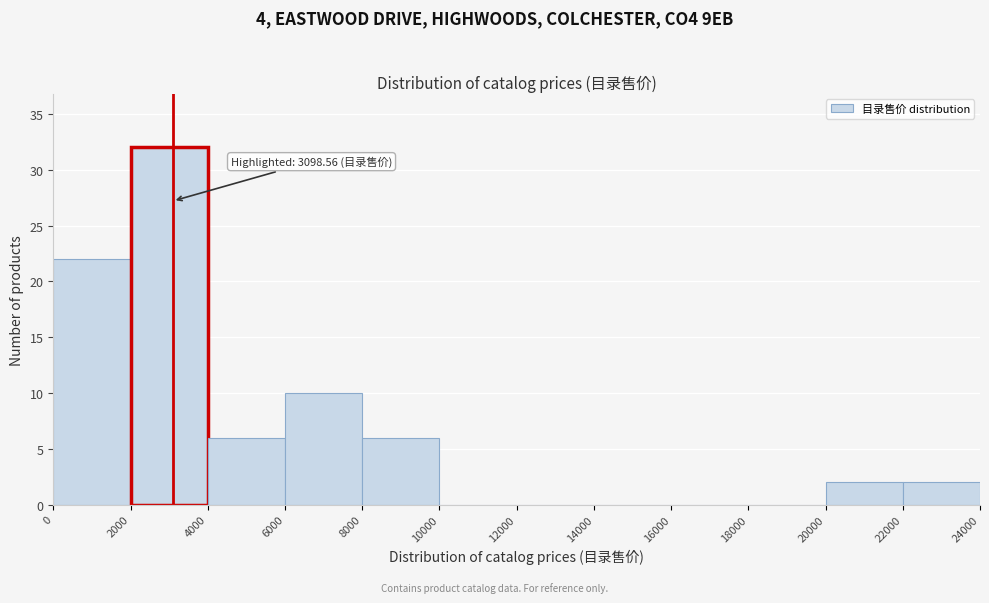

Over which range of the x-axis is the bar tallest?

2000 to 4000